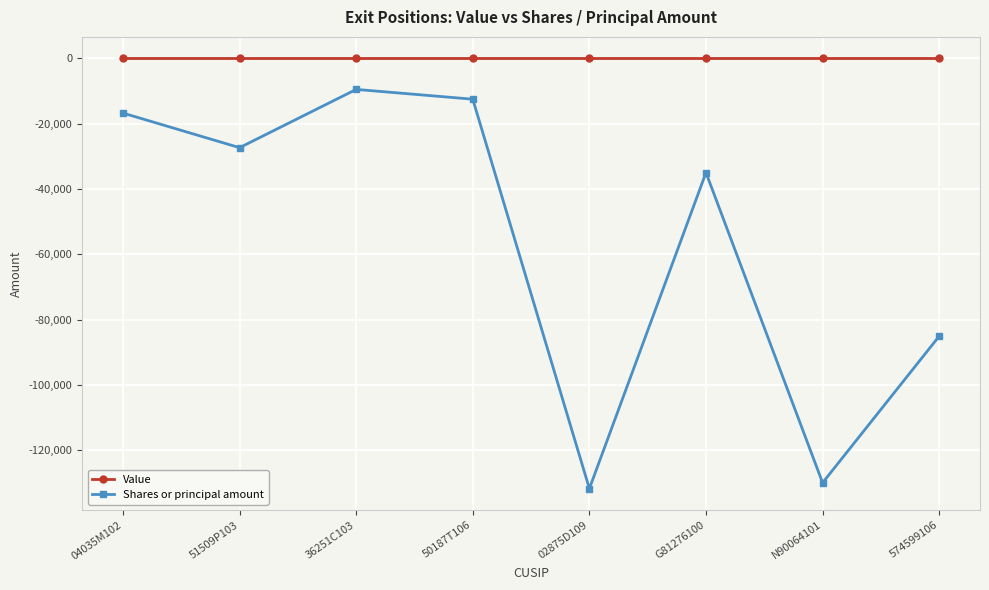

What value does the Shares or principal amount series have at N90064101, to the nearest 100?

-130000